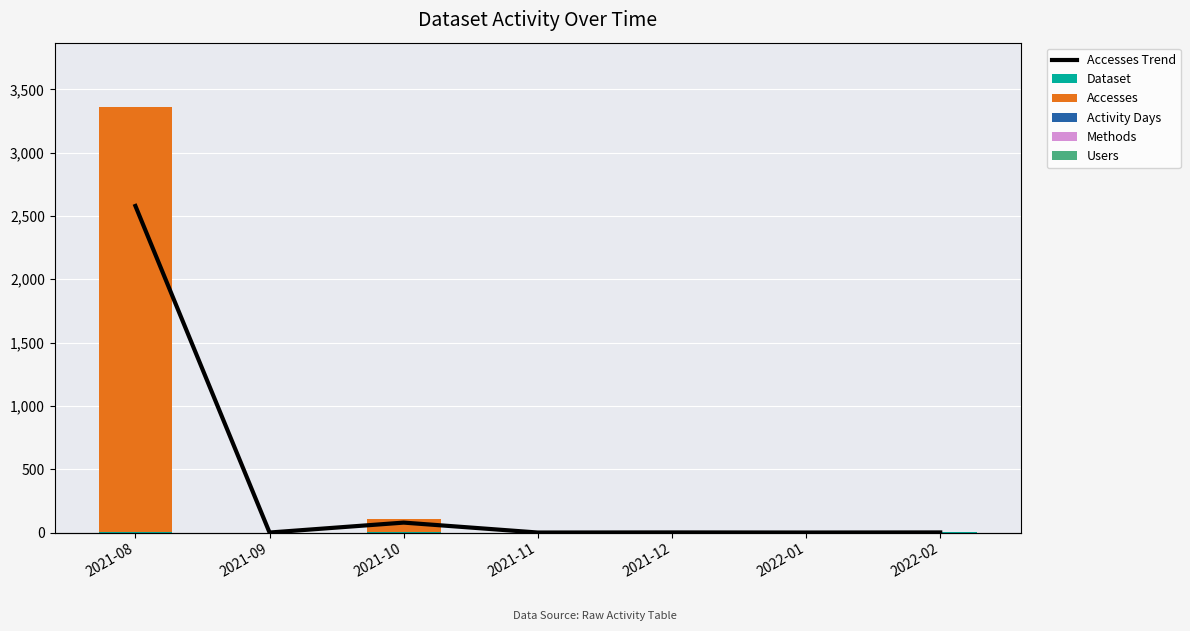

At which label does Accesses first exceed 1?

2021-08